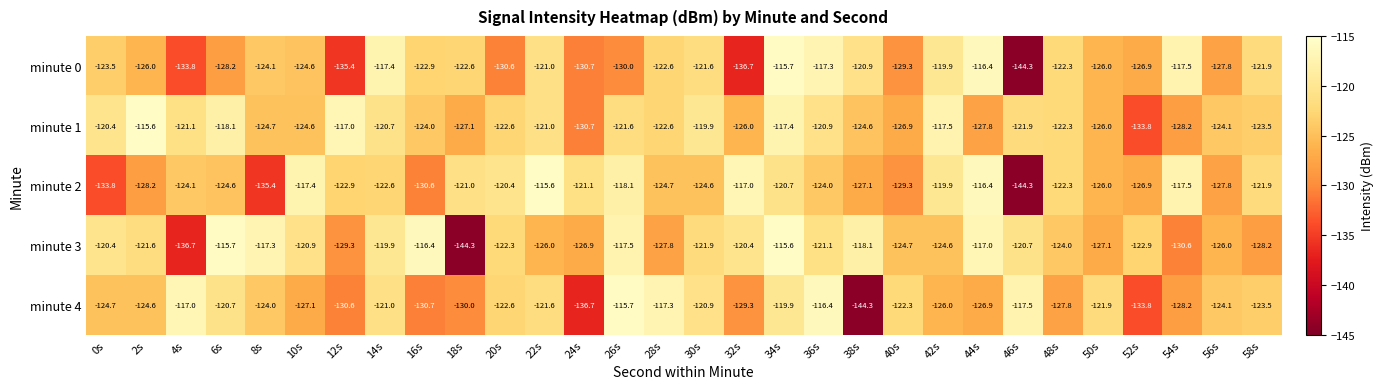

What is the difference between the second highest and second lowest values in the minute 1 series?

13.7